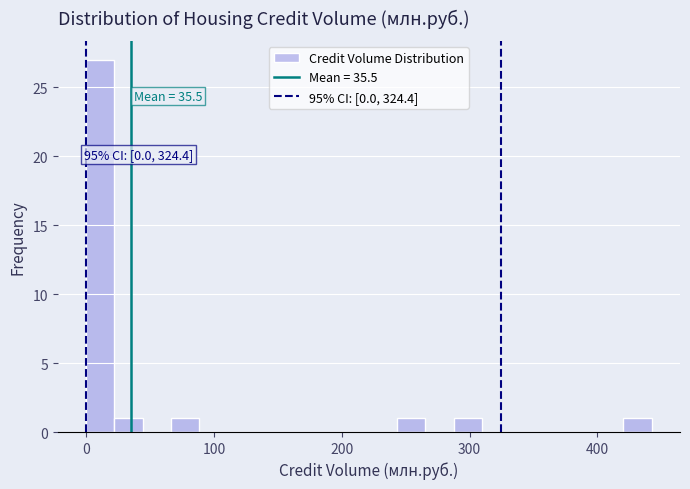

Read against the x-axis, roughly where is the centre of the tallest bar?

10